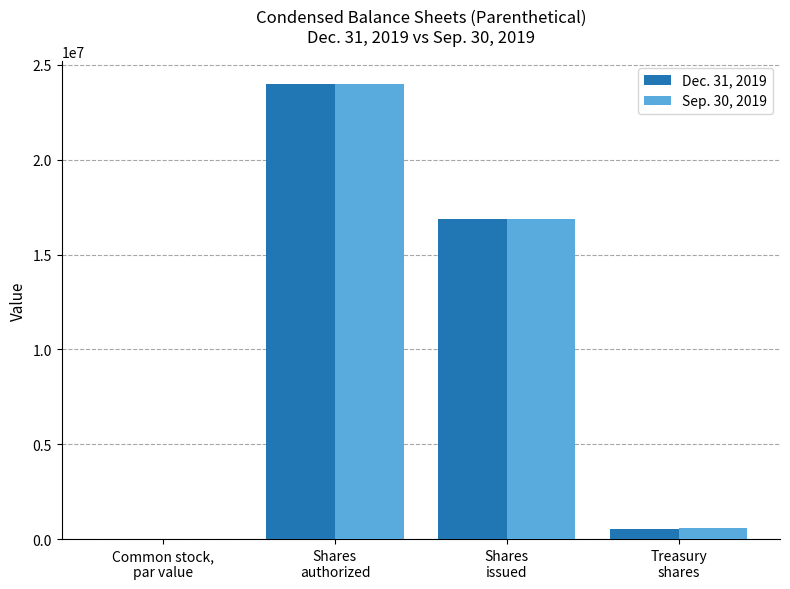

Is it true that Sep. 30, 2019 equals 558051.0 at Treasury
shares?

True